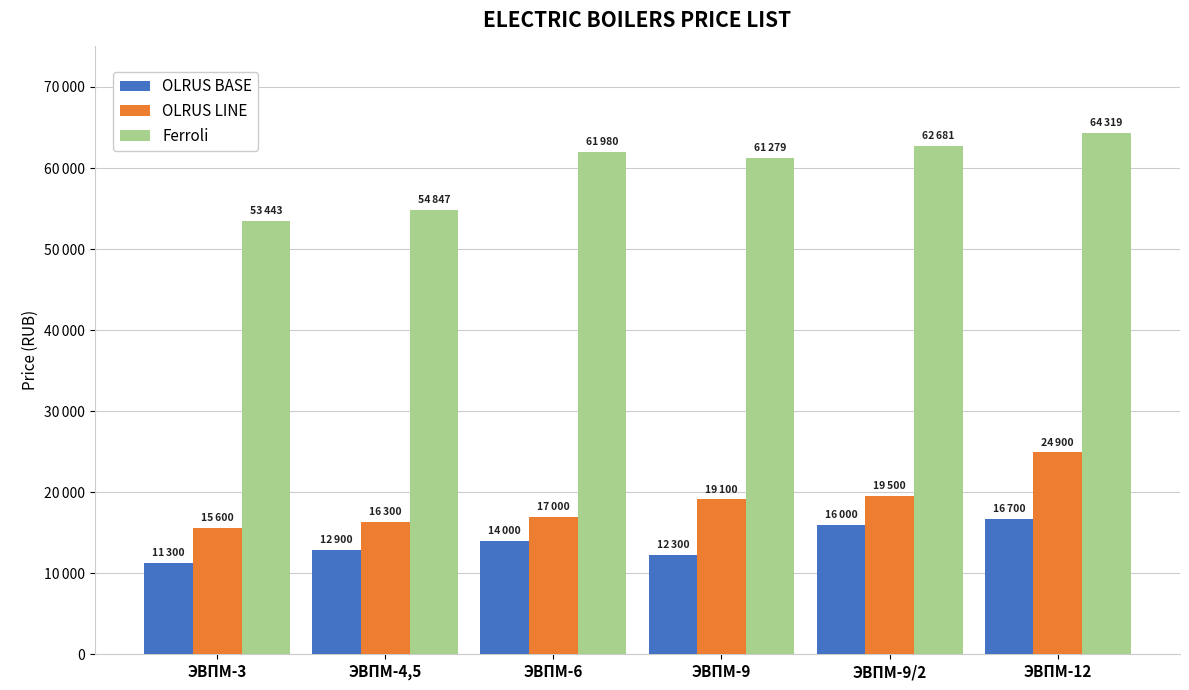

What are all the series names shown in the legend?

OLRUS BASE, OLRUS LINE, Ferroli